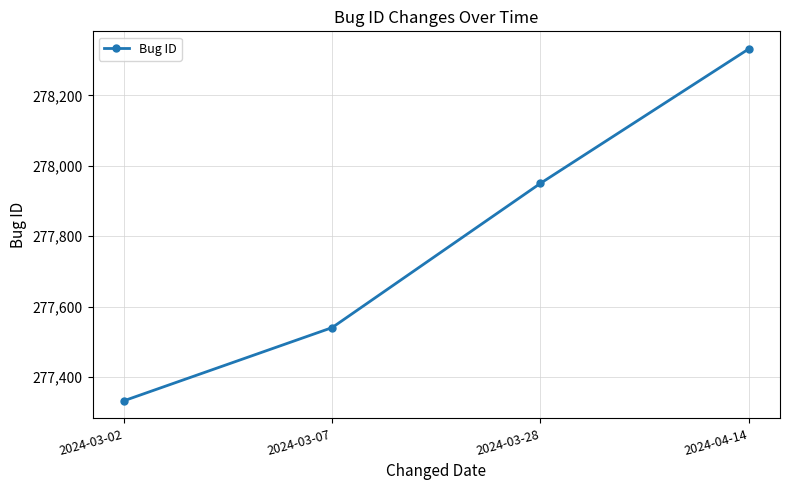

Is it true that the value at 2024-04-14 is 278332?

True